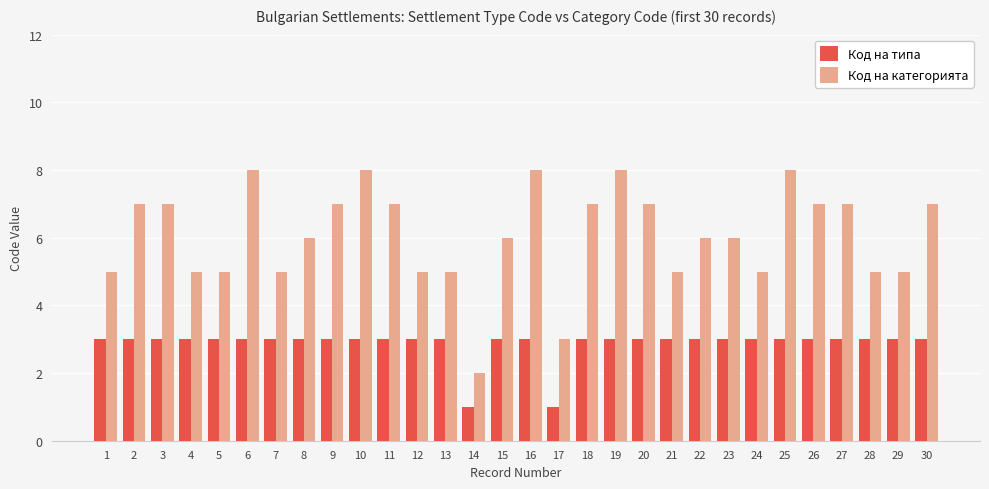

What is the minimum value for Код на типа?

1